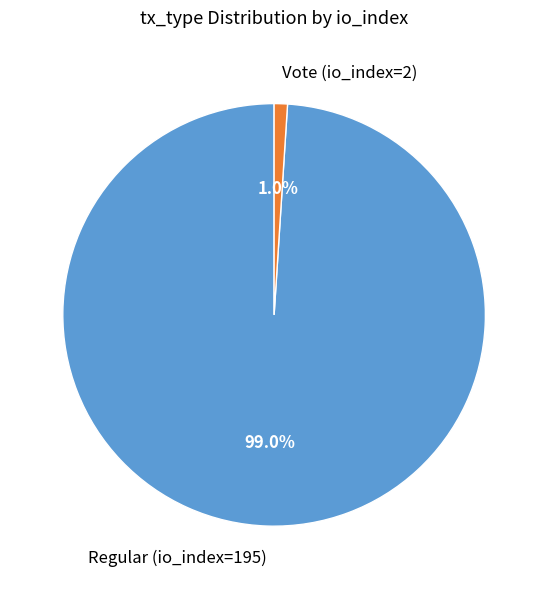

True or false: Regular (io_index=195) accounts for 99% of the total.

True